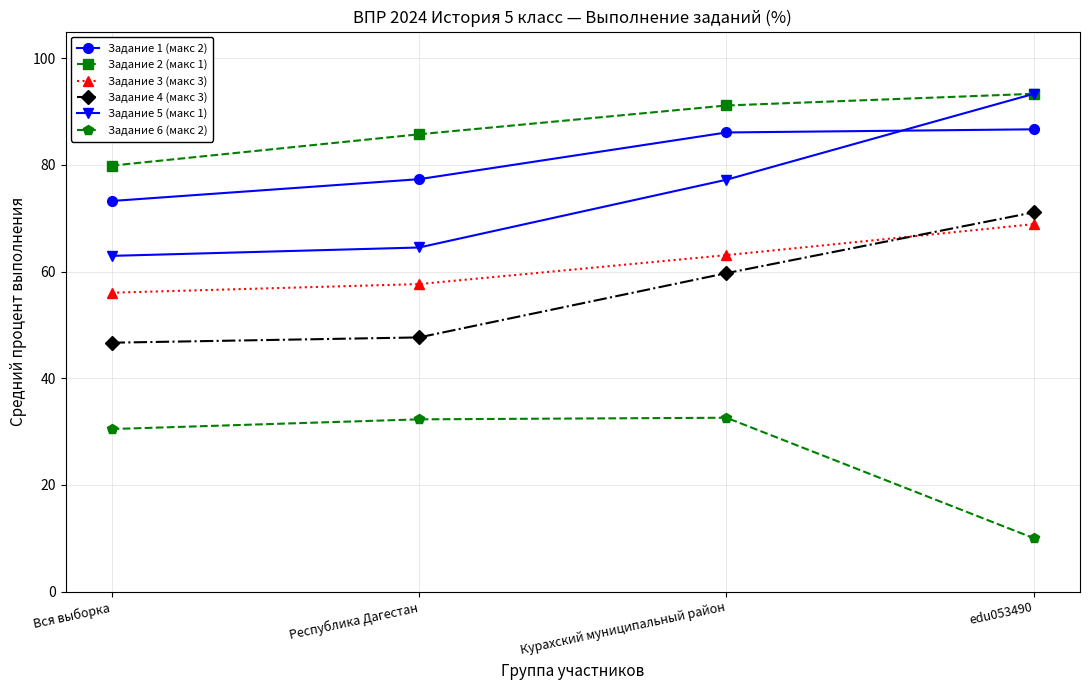

What is the lowest value of the Задание 6 (макс 2) series?

10.0